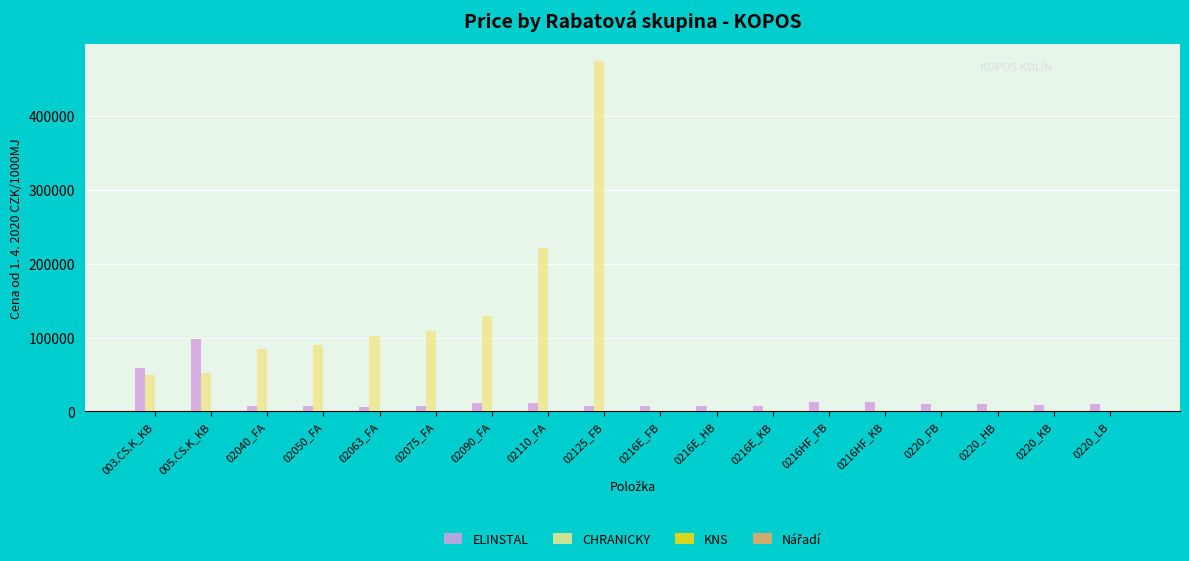

Between 003.CS.K_KB and 0216E_FB, which series saw the biggest shift?

ELINSTAL